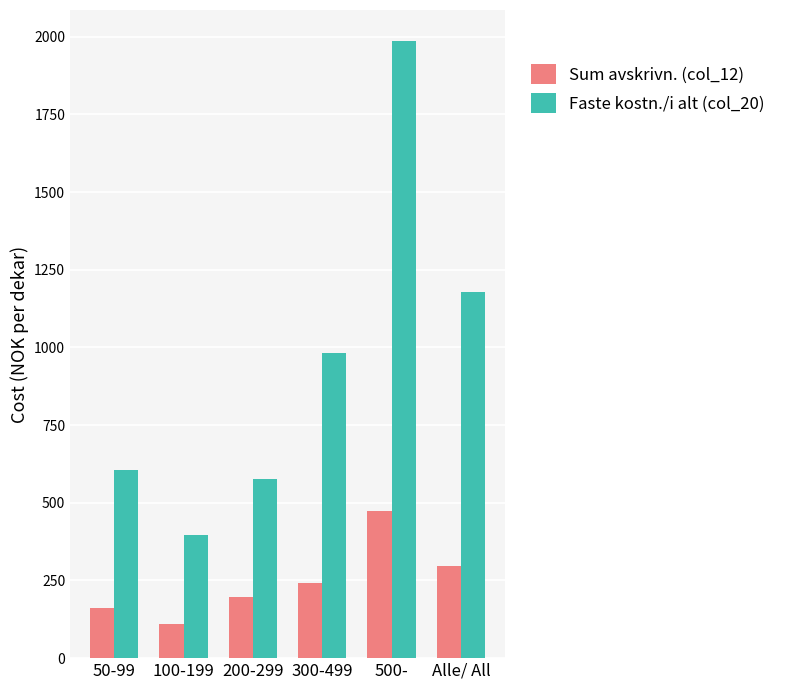

What position from the left is 100-199?

2